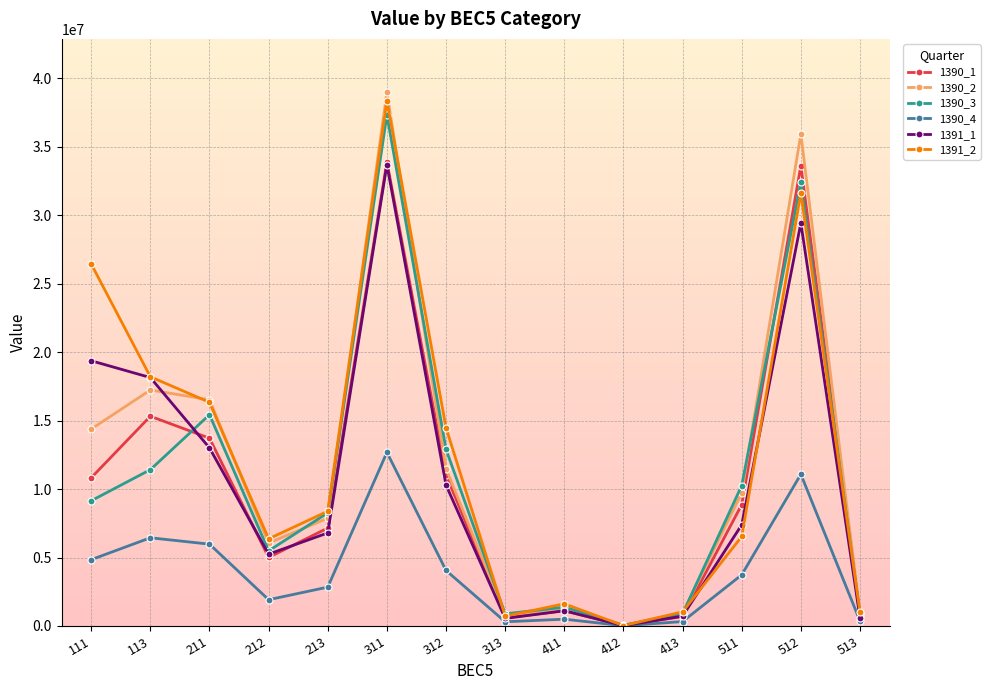

Which series has the largest range (max minus min)?

1390_2